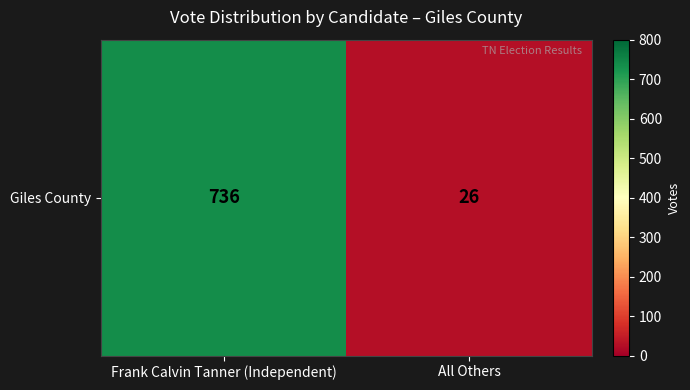

True or false: the data shows 41 at All Others.

False